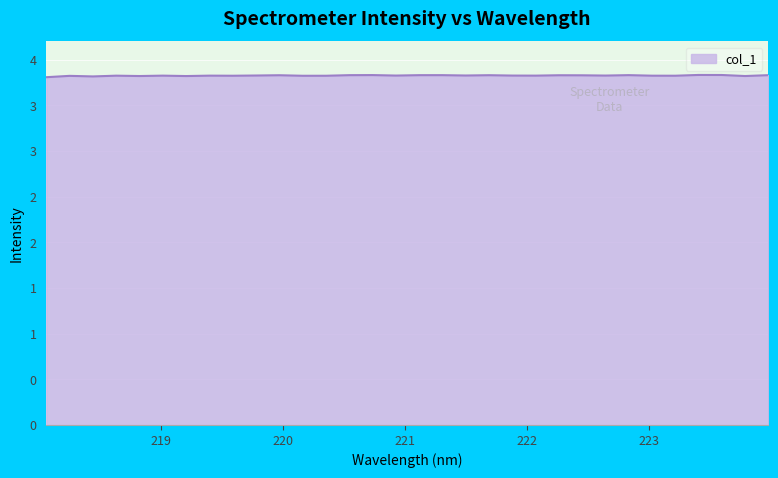

Does the chart display data point markers on the line(s)?

No